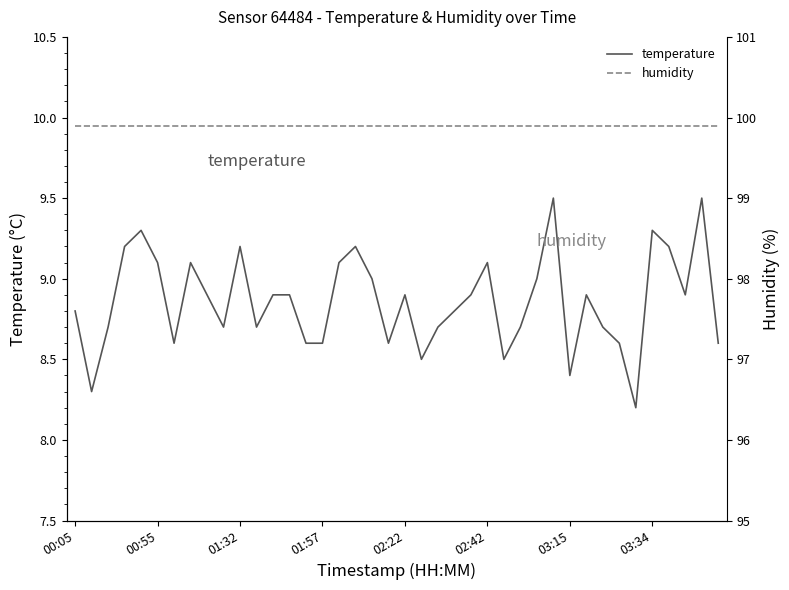

True or false: humidity has a value of 49.4 at 13.

False